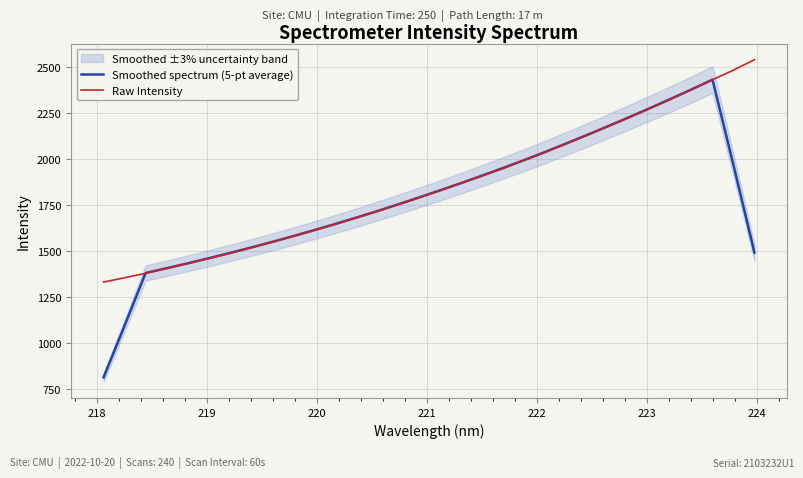

Reading left to right, transcribe all the data shown in this chart.

Smoothed spectrum (5-pt average): 812.7	1093.9	1380.3	1406.1	1432.6	1460.4	1488.7	1518.2	1548.5	1579.9	1612.4	1645.8	1680.3	1715.8	1752.6	1790.4	1829.0	1868.1	1908.9	1950.5	1993.0	2037.2	2083.1	2129.6	2177.3	2225.9	2275.7	2326.6	2378.2	2431.3	1966.4	1490.8
Raw Intensity: 1330.6	1354.4	1378.3	1406.2	1432.1	1459.4	1487.1	1517.1	1547.8	1579.4	1610.9	1644.2	1679.9	1714.6	1751.7	1788.4	1828.2	1869.2	1907.6	1947.2	1992.5	2035.9	2081.6	2129.0	2176.4	2225.0	2274.6	2324.4	2377.9	2430.9	2483.1	2540.0